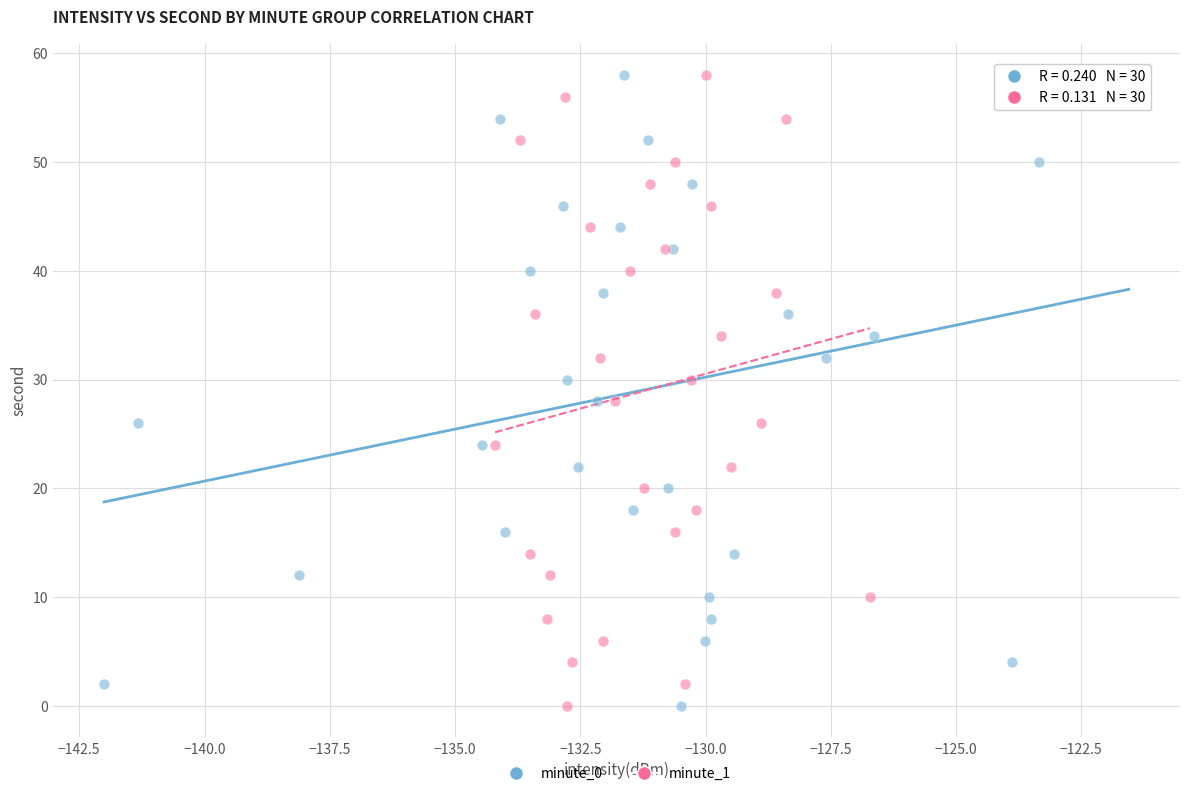

What are all the series names shown in the legend?

minute_0, minute_1